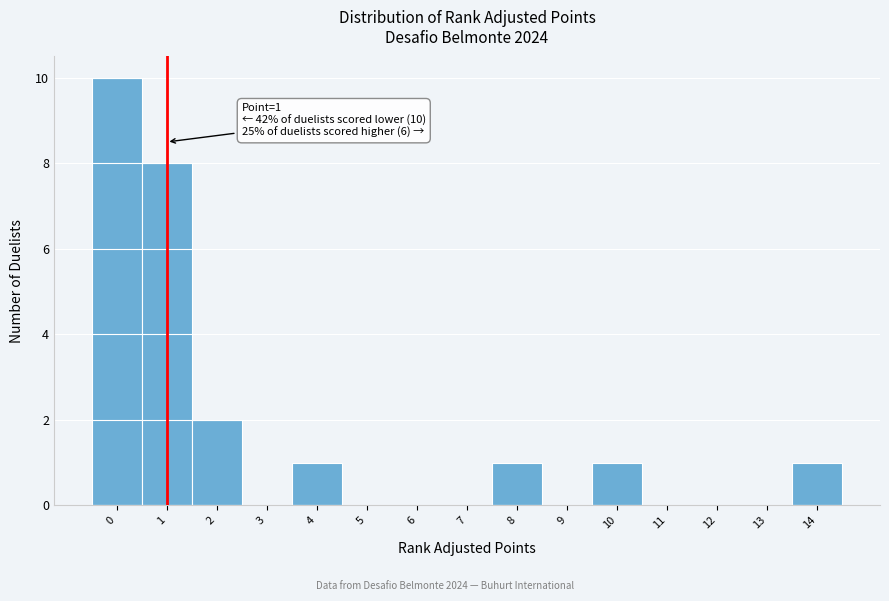

Over which range of the x-axis is the bar tallest?

-0.5 to 0.5